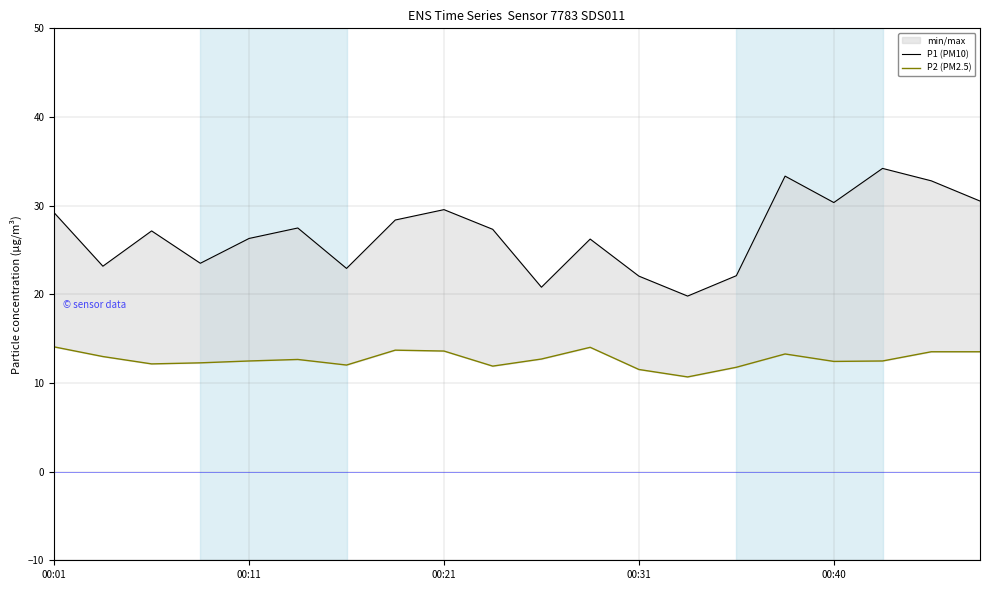

True or false: P1 (PM10) and P2 (PM2.5) intersect in this chart.

False